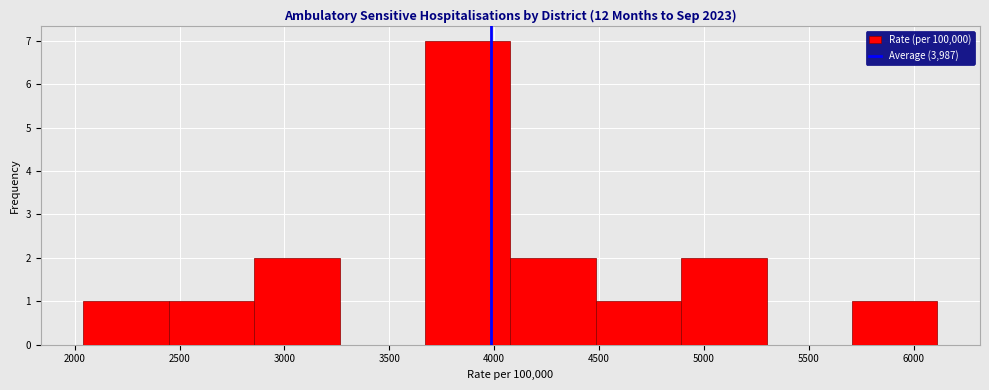

How tall is the bar that spans 2450 to 2850 on the x-axis? Neither the bar edges nor the heights are printed on the chart, so give them approximately, as read against the axes.

1